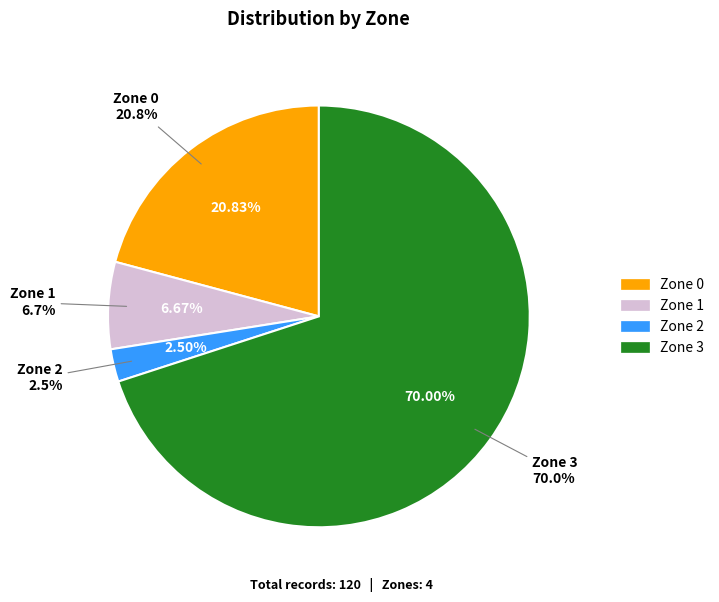

To the nearest percent, what percentage of the pie is Zone 2?

2%